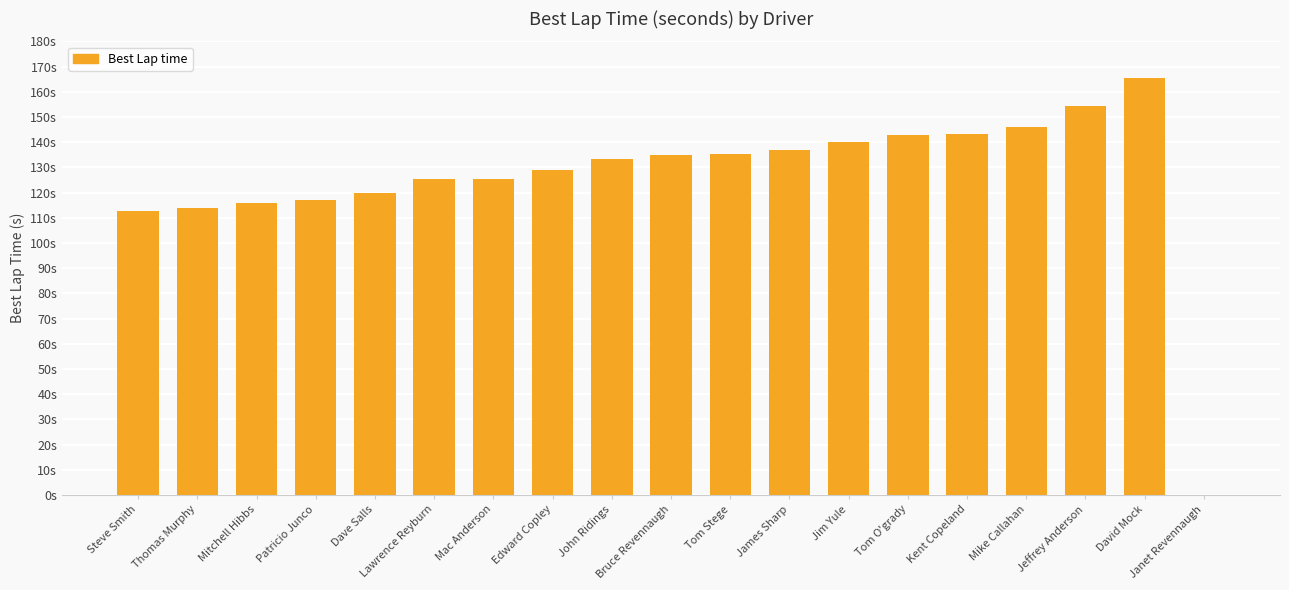

What is the value of the 8th bar from the left?

129.0